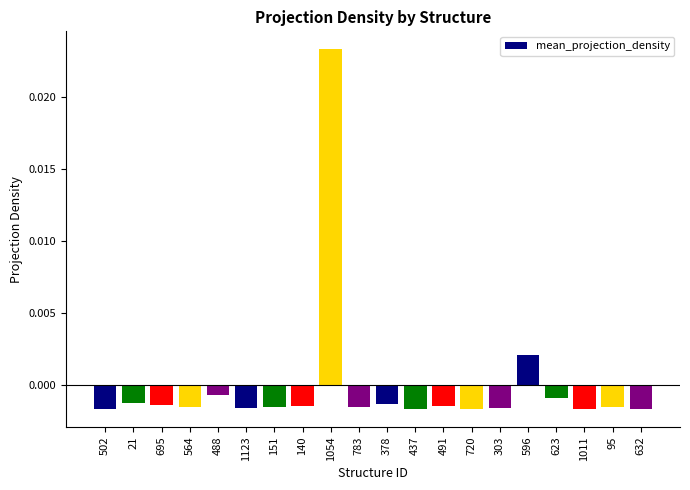

Which label corresponds to the largest value in the chart?

1054